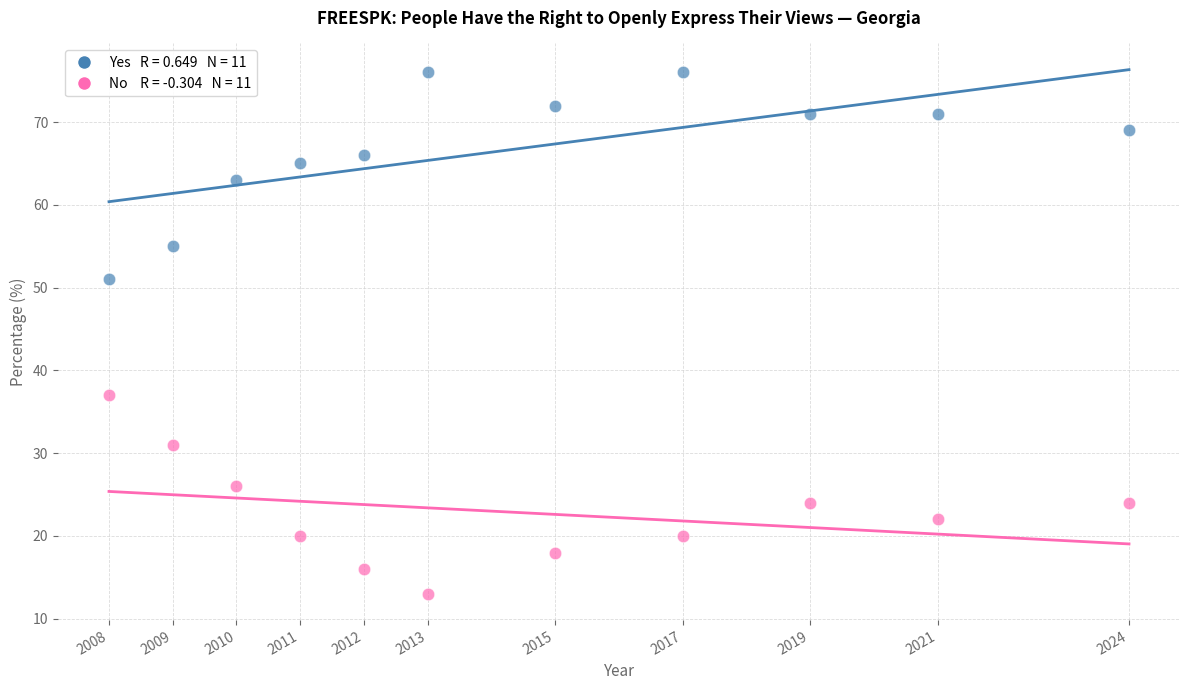

Across all data points, what is the range of X values (max minus min)?

16